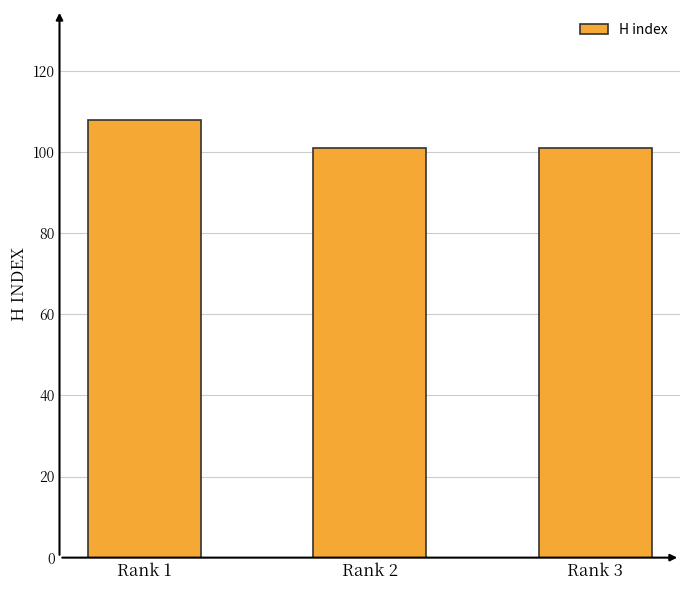

Between Rank 1 and Rank 2, which is larger?

Rank 1